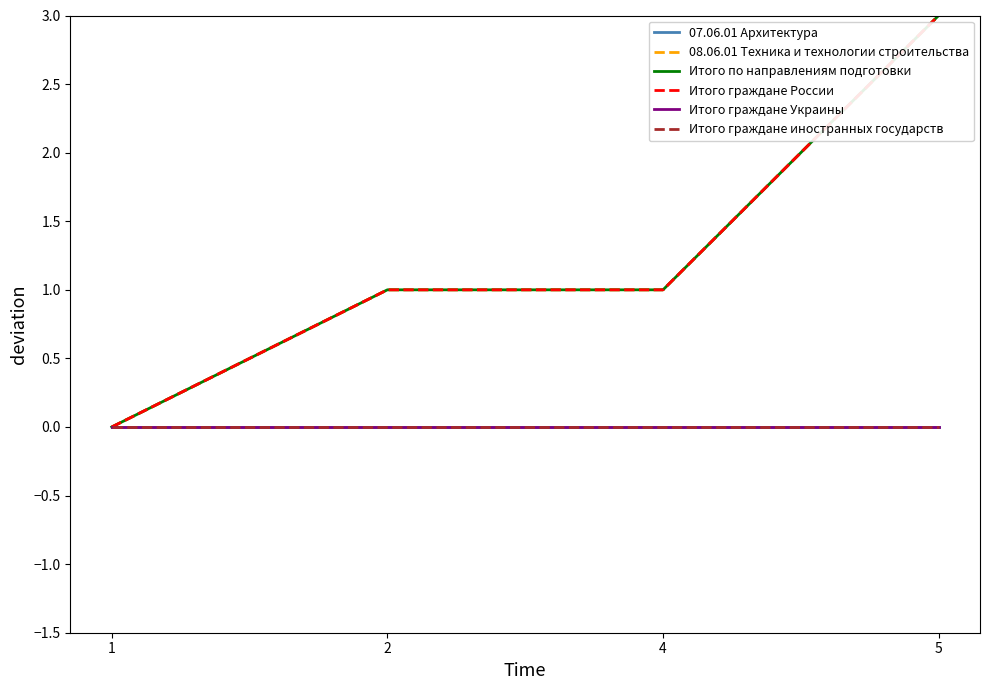

True or false: 07.06.01 Архитектура has a value of 0 at 1.

True